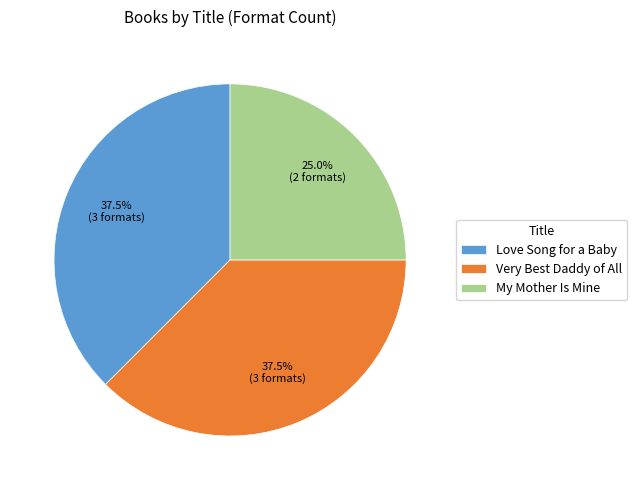

Which category has the smallest portion of the pie?

My Mother Is Mine